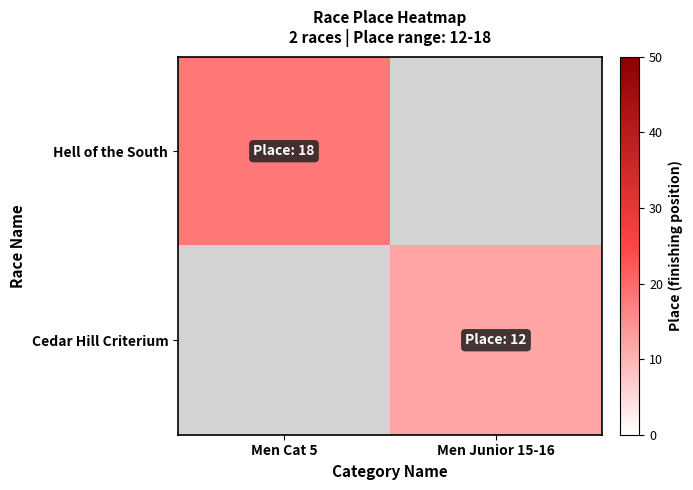

The Cedar Hill Criterium series shows 12.0 at Men Junior 15-16. True or false?

True